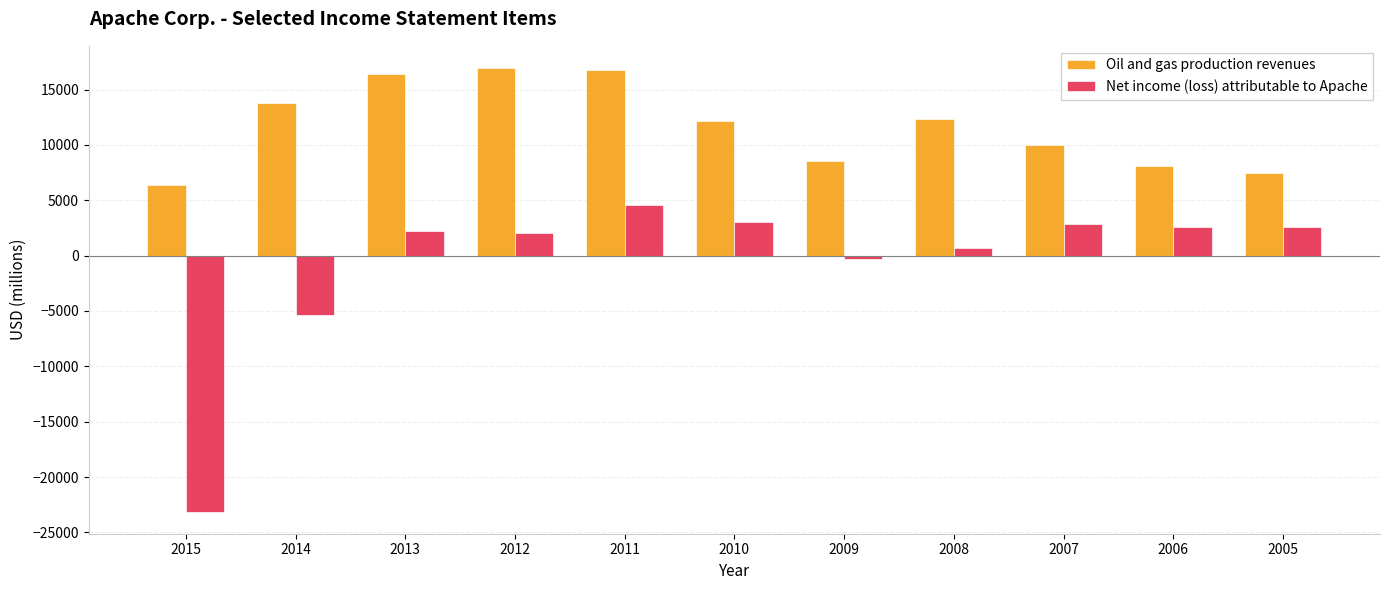

What is the value of the Net income (loss) attributable to Apache bar at the 6th from the left?

3032